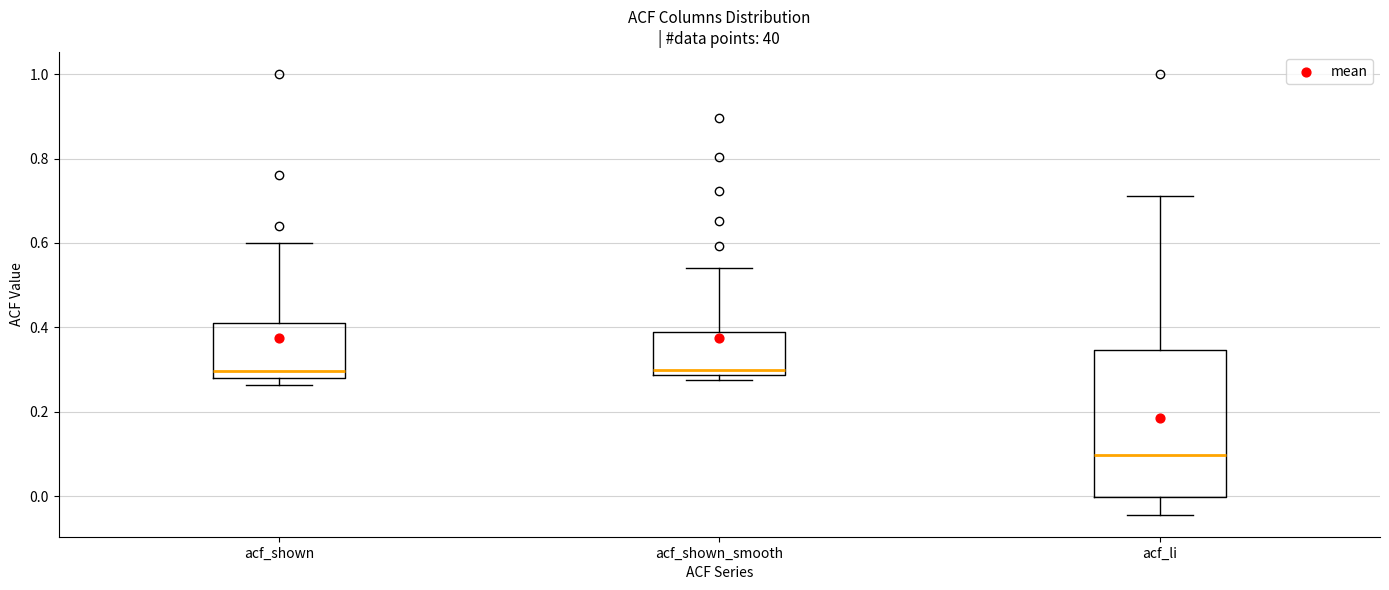

Reading left to right, transcribe this box plot: for each box, give where its median line is, the range the box spans, and where its two whiskers end, as read against the y-axis. The values are not printed on the chart, so give them approximately, as read against the axis.

acf_shown: median 0.30, box 0.28 to 0.42, whiskers 0.26 to 0.60
acf_shown_smooth: median 0.30, box 0.28 to 0.38, whiskers 0.28 (just below the box's lower edge) to 0.54
acf_li: median 0.10, box 0.00 to 0.34, whiskers -0.04 to 0.72